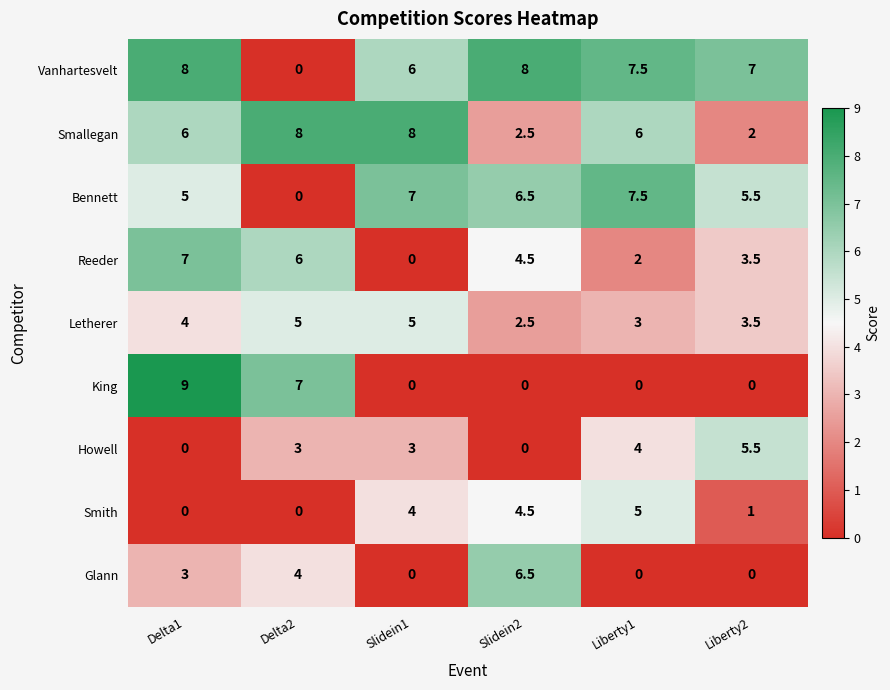

How many Glann values are between 0 and 4?

5